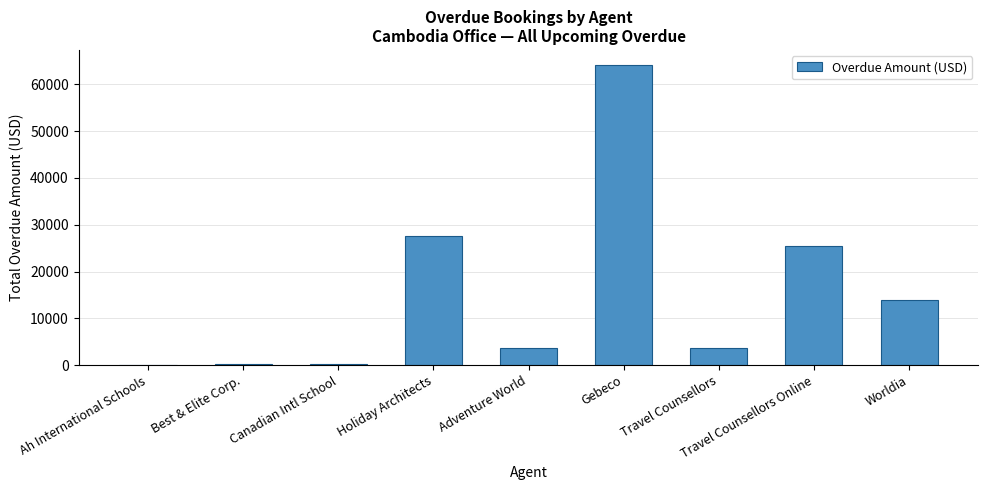

Does the chart contain stacked bars?

No